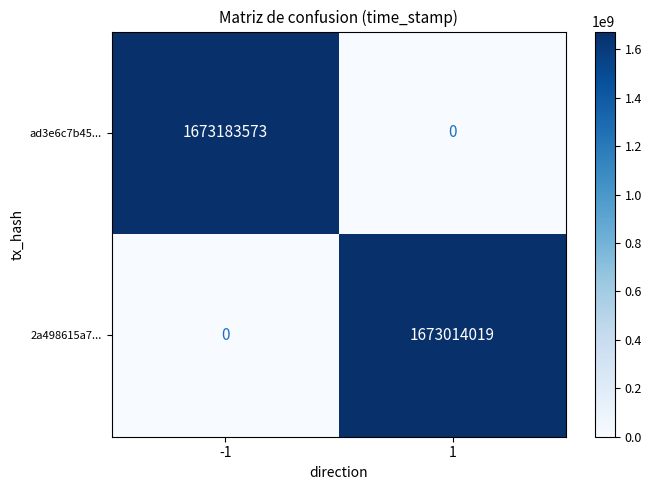

What is the difference between the 2a498615a7... values at -1 and 1?

1673014019